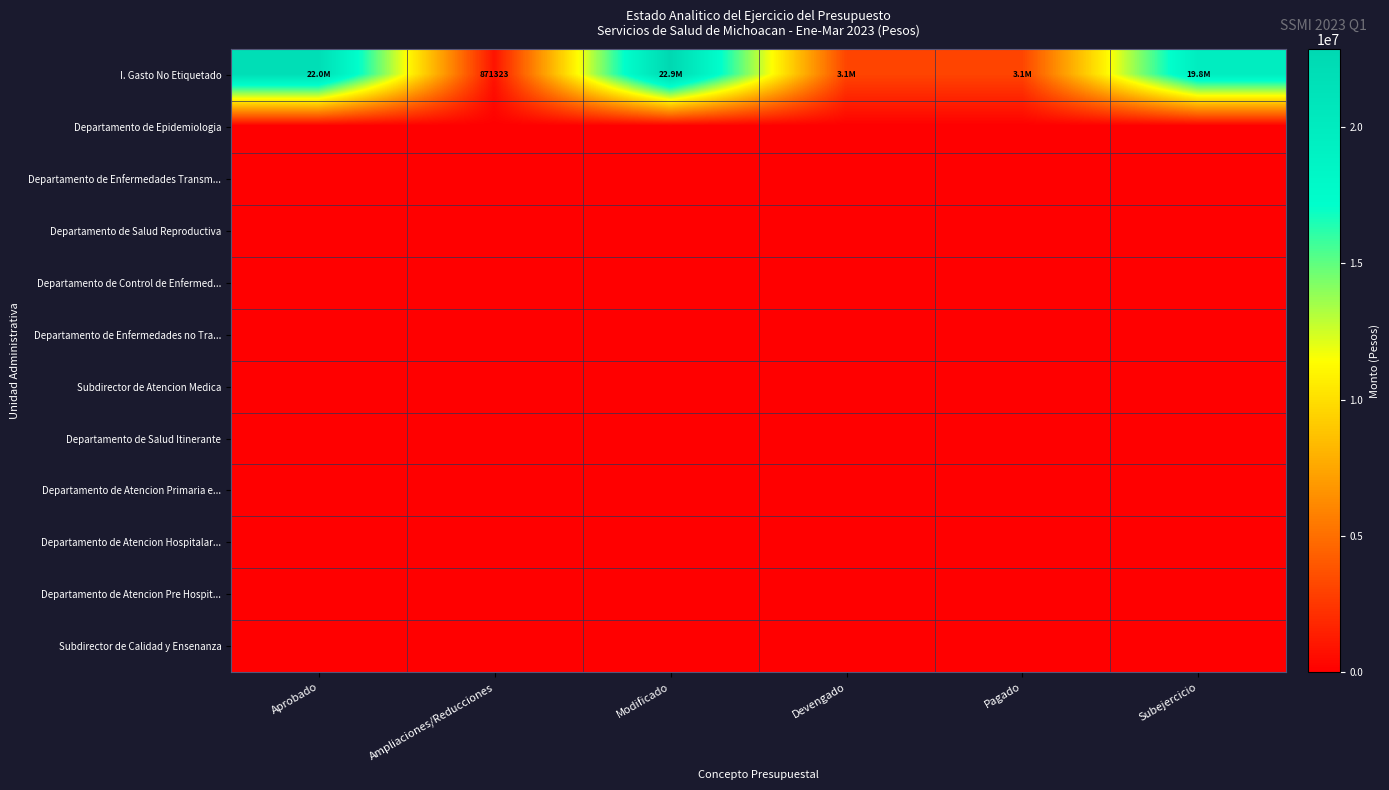

At which label does Departamento de Atencion Pre Hospit... reach its minimum?

Aprobado